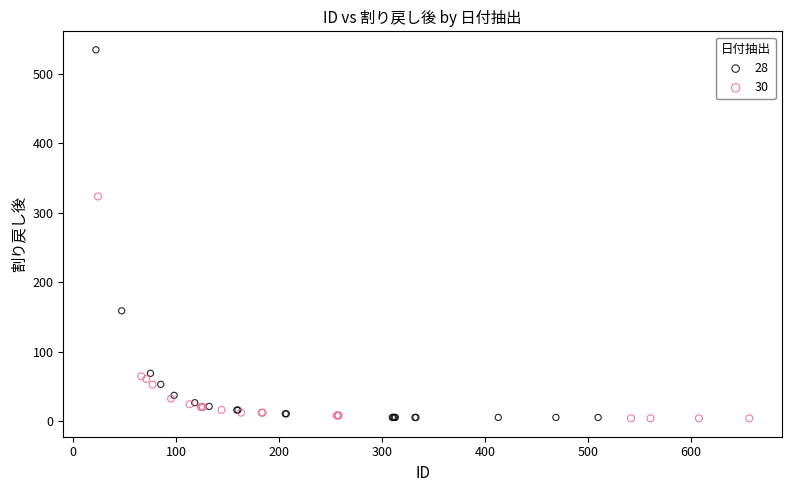

Which series contains the highest Y value?

28